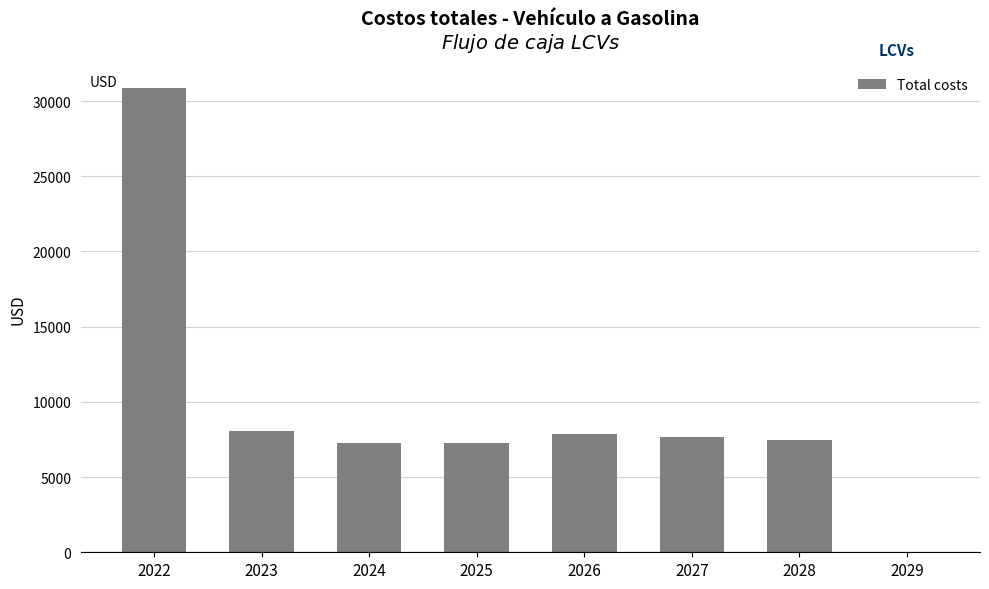

What is the maximum value shown in the chart?

30850.0